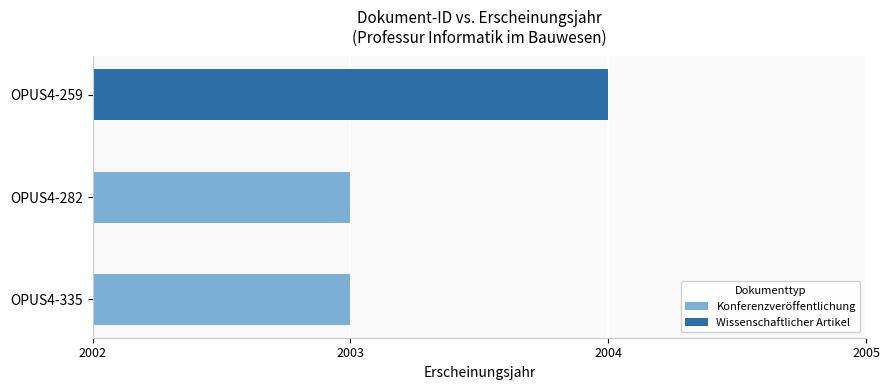

What is the ratio of the value at OPUS4-259 to the value at OPUS4-282?

1.0